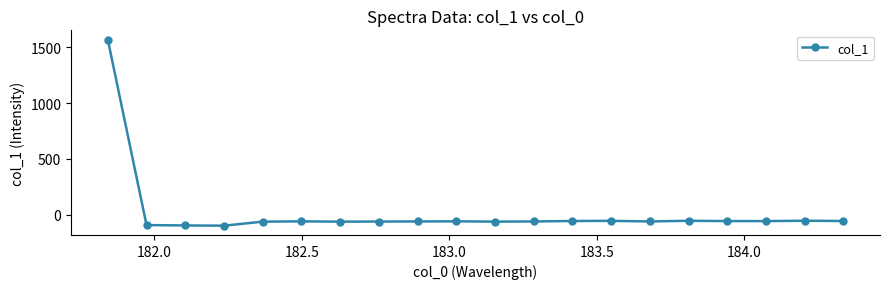

What is the difference between the maximum and second lowest values?

1663.7